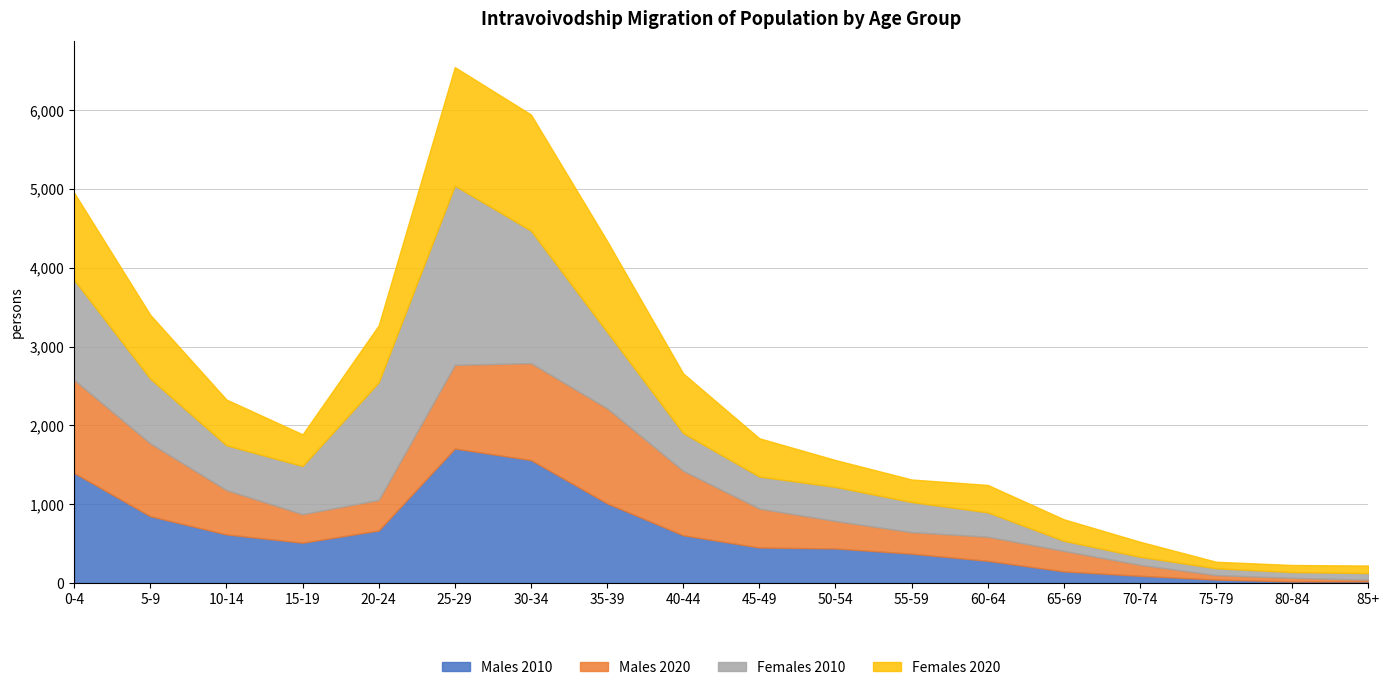

List the labels in order of Females 2020 value, smallest first.

75-79, 80-84, 85+, 70-74, 65-69, 55-59, 50-54, 60-64, 15-19, 45-49, 10-14, 20-24, 40-44, 5-9, 0-4, 35-39, 30-34, 25-29